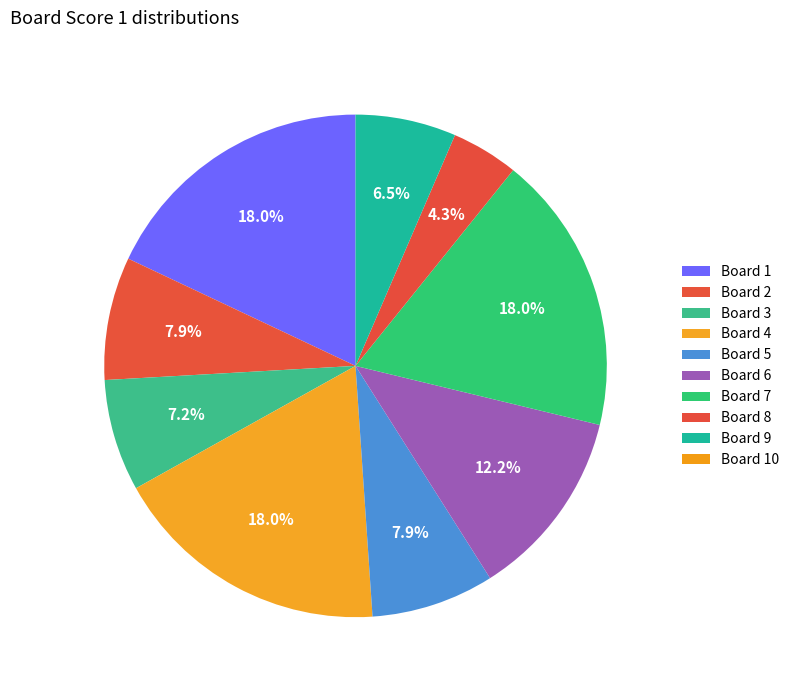

Is there any slice that represents more than half of the pie?

No